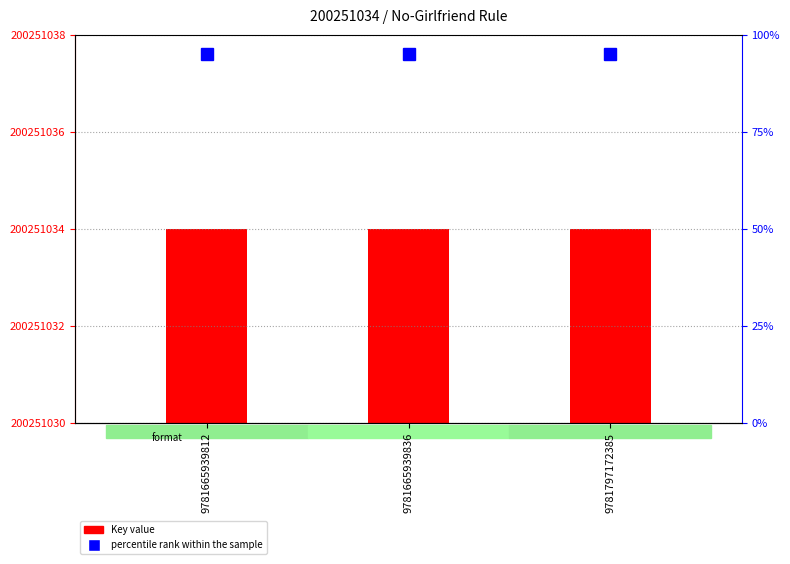

Is it true that percentile rank within the sample equals 95 at 9781665939812?

True